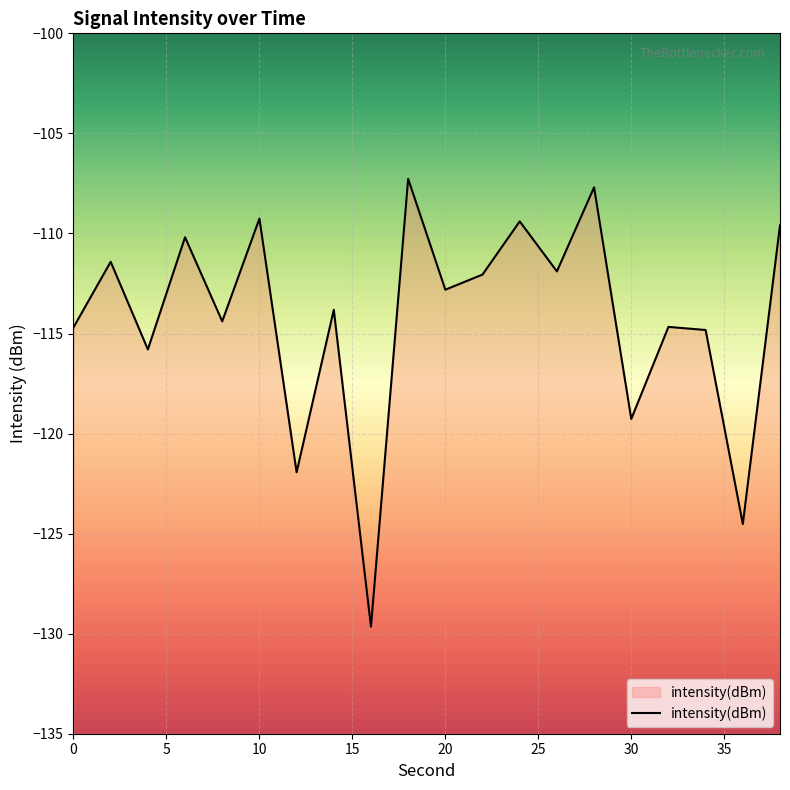

Reading left to right, list all the values displayed in this chart.

-114.7	-111.4	-115.8	-110.2	-114.4	-109.3	-121.9	-113.8	-129.7	-107.3	-112.8	-112.1	-109.4	-111.9	-107.7	-119.3	-114.7	-114.8	-124.5	-109.6